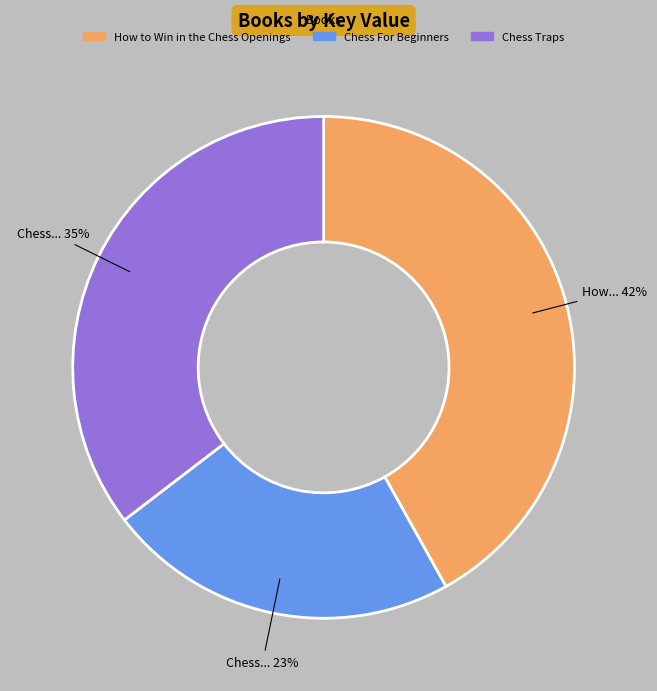

Is it true that How to Win in the Chess Openings is 42% of the pie?

True